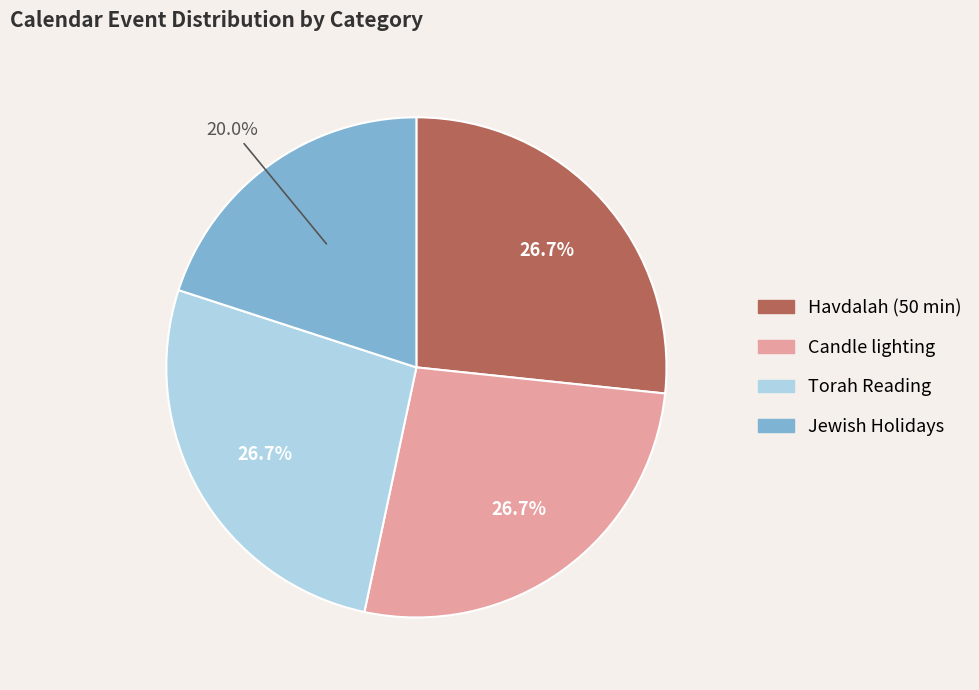

Which category has the smallest portion of the pie?

Jewish Holidays